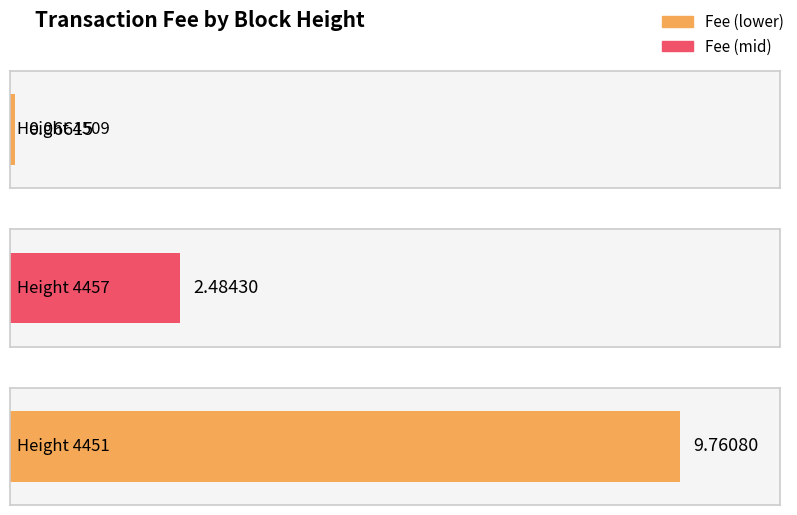

Rank the categories by value from highest to lowest.

4451, 4457, 4509